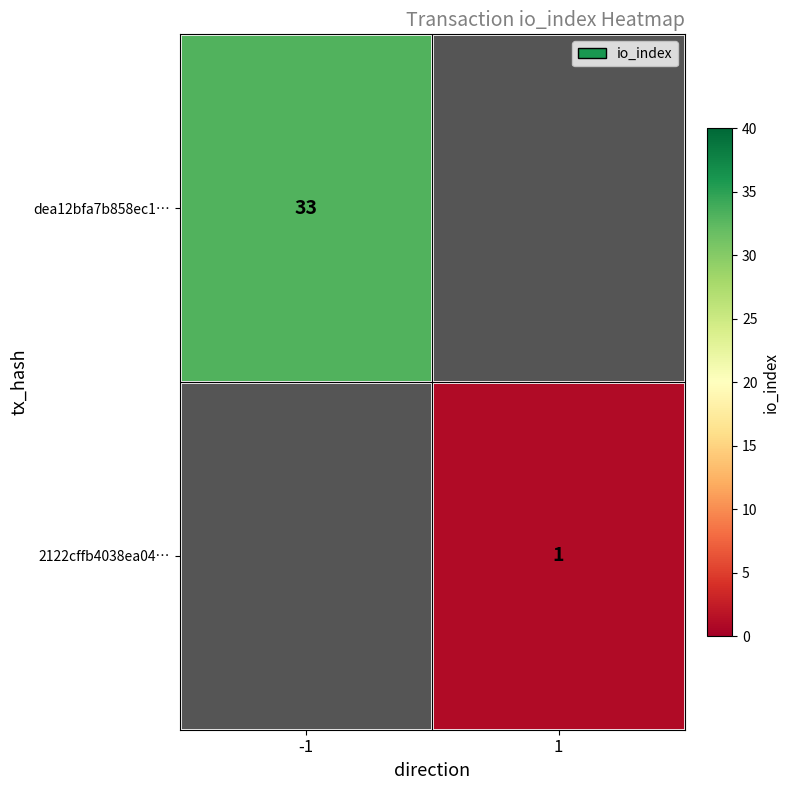

How many series are shown in this chart?

2